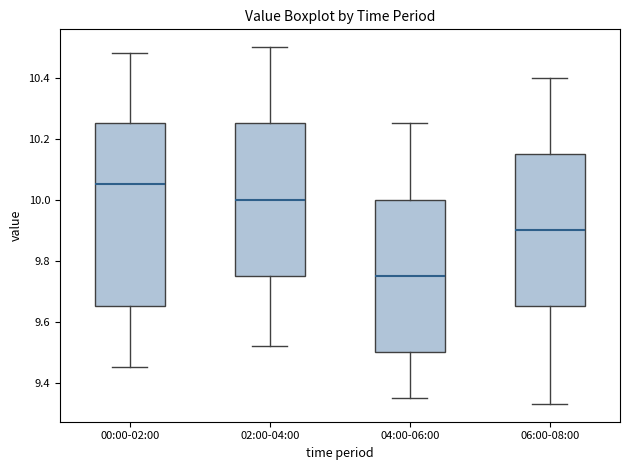

Reading left to right, transcribe this box plot: for each box, give where its median line is, the range the box spans, and where its two whiskers end, as read against the y-axis. The values are not printed on the chart, so give them approximately, as read against the axis.

00:00-02:00: median 10.06, box 9.66 to 10.26, whiskers 9.46 to 10.48
02:00-04:00: median 10.00, box 9.76 to 10.26, whiskers 9.52 to 10.50
04:00-06:00: median 9.76, box 9.50 to 10.00, whiskers 9.36 to 10.26
06:00-08:00: median 9.90, box 9.66 to 10.16, whiskers 9.34 to 10.40